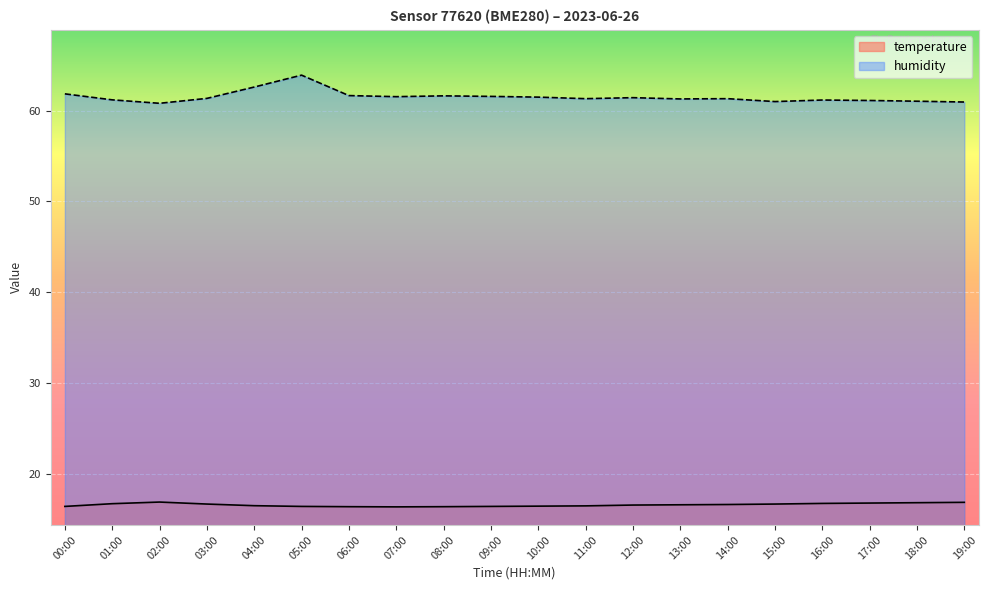

Reading left to right, transcribe all the data shown in this chart.

temperature: 00:00=16.4	01:00=16.7	02:00=16.9	03:00=16.7	04:00=16.5	05:00=16.4	06:00=16.4	07:00=16.4	08:00=16.4	09:00=16.4	10:00=16.4	11:00=16.5	12:00=16.6	13:00=16.6	14:00=16.6	15:00=16.7	16:00=16.7	17:00=16.8	18:00=16.8	19:00=16.9
humidity: 00:00=61.9	01:00=61.2	02:00=60.8	03:00=61.4	04:00=62.6	05:00=63.9	06:00=61.7	07:00=61.5	08:00=61.6	09:00=61.6	10:00=61.5	11:00=61.3	12:00=61.4	13:00=61.3	14:00=61.3	15:00=61.0	16:00=61.2	17:00=61.1	18:00=61.0	19:00=61.0